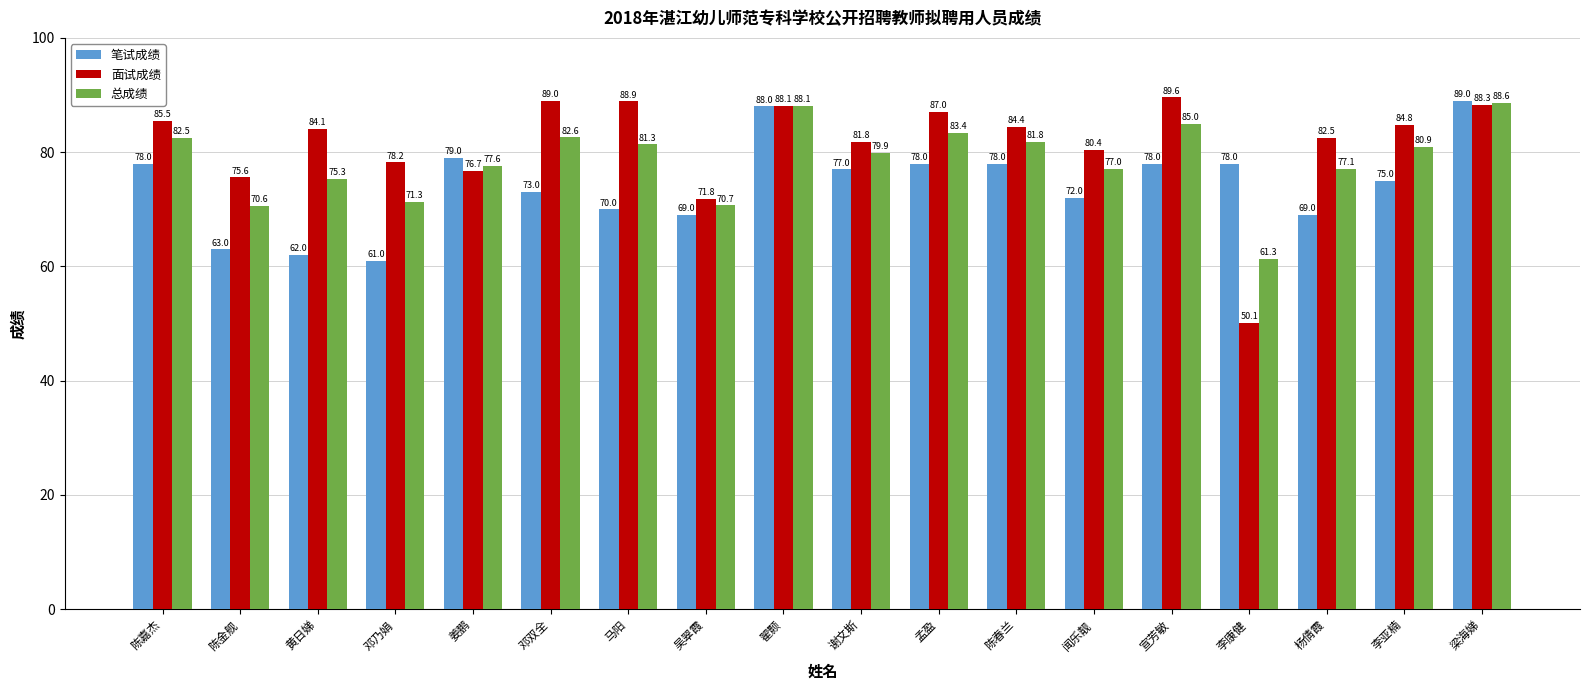

How many groups of bars are there?

18